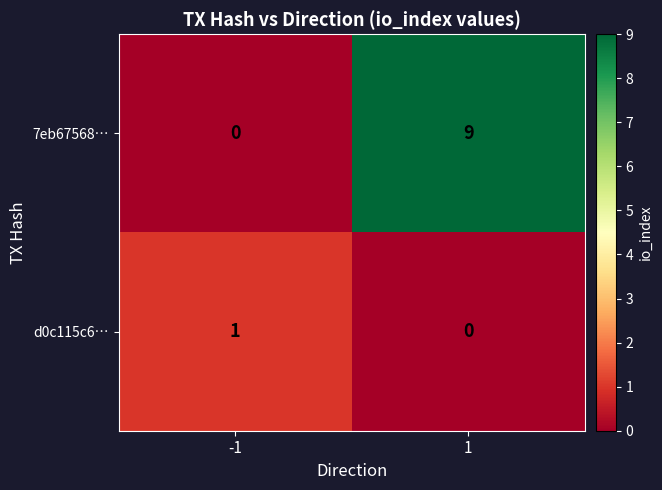

What is the difference between the highest and lowest values at 1?

9